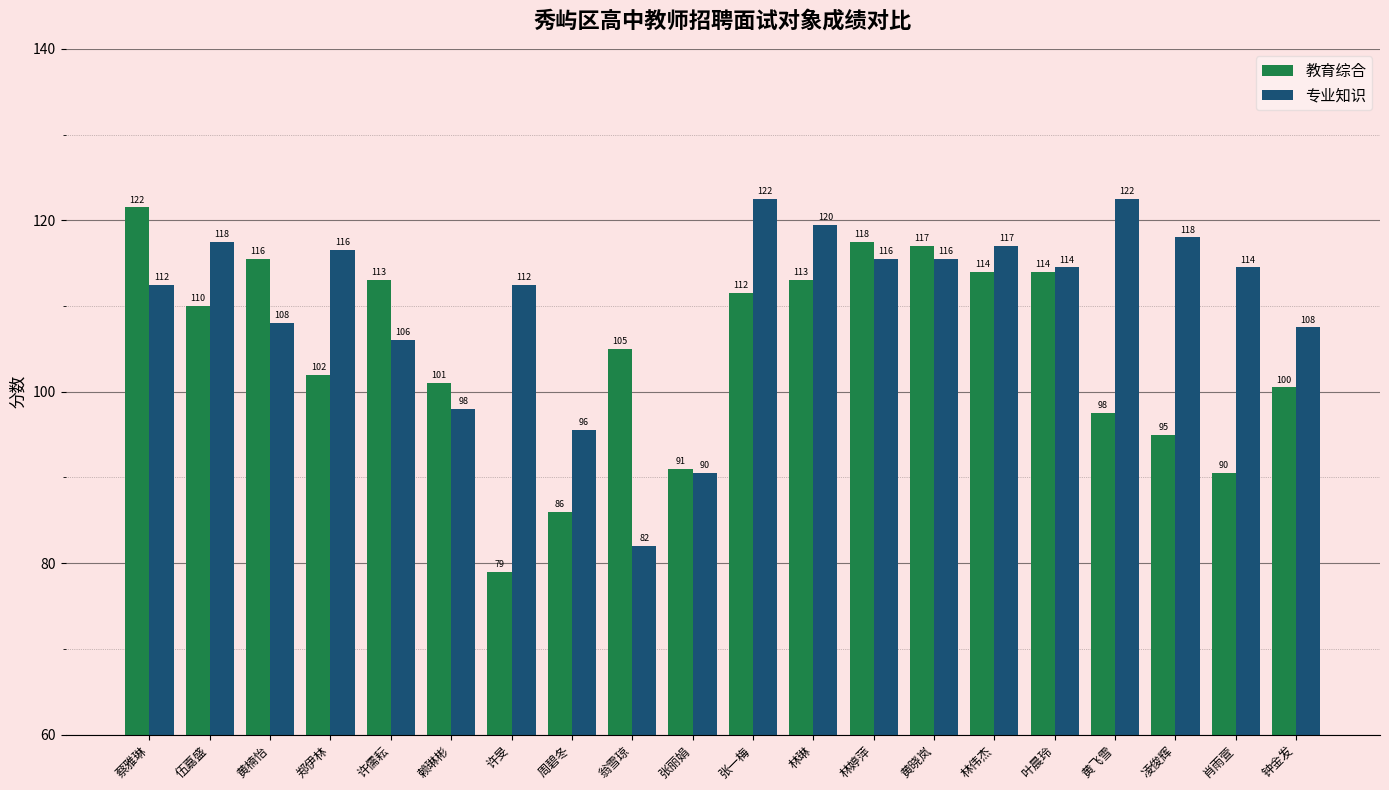

What is the sum of the 教育综合 values at 钟金发 and 许旻?

179.5